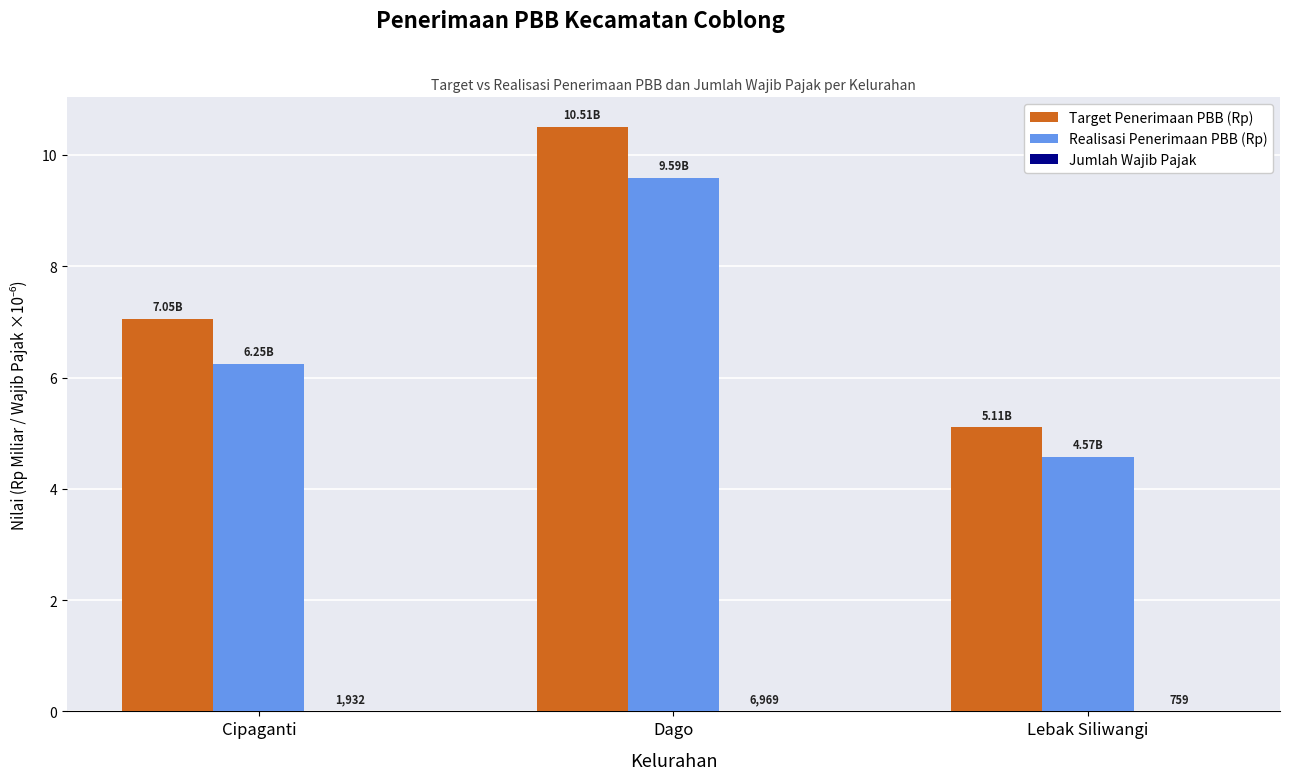

How many groups of bars are there?

3